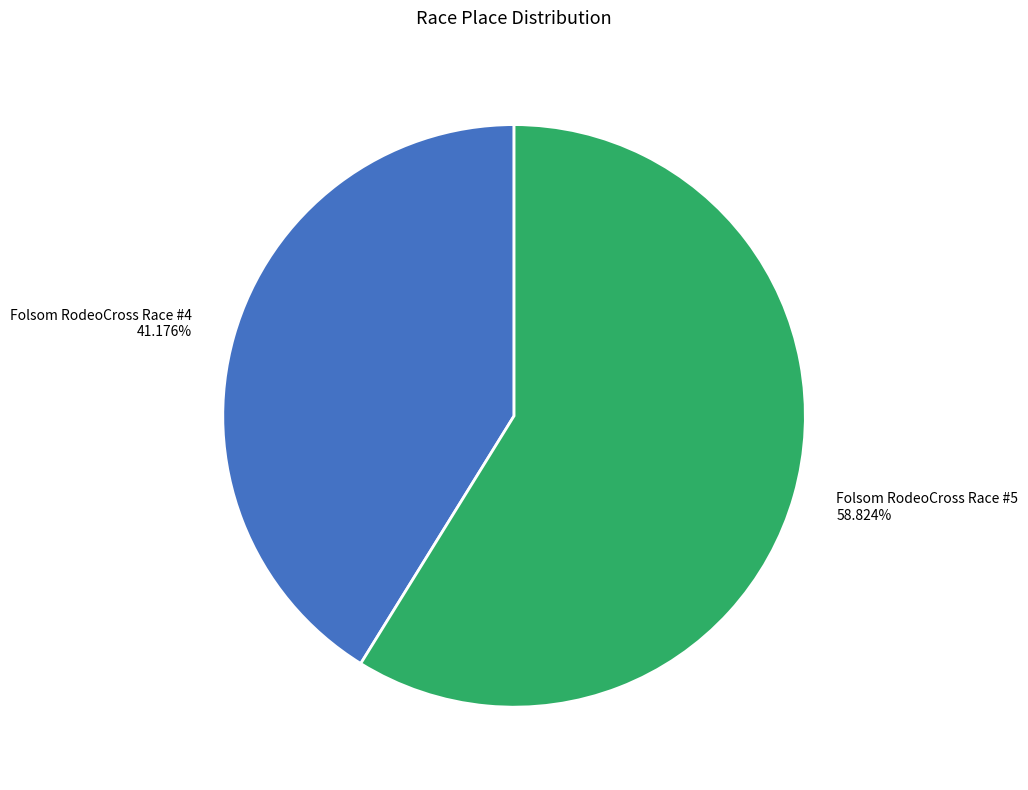

True or false: Folsom RodeoCross Race #4 accounts for 35% of the total.

False